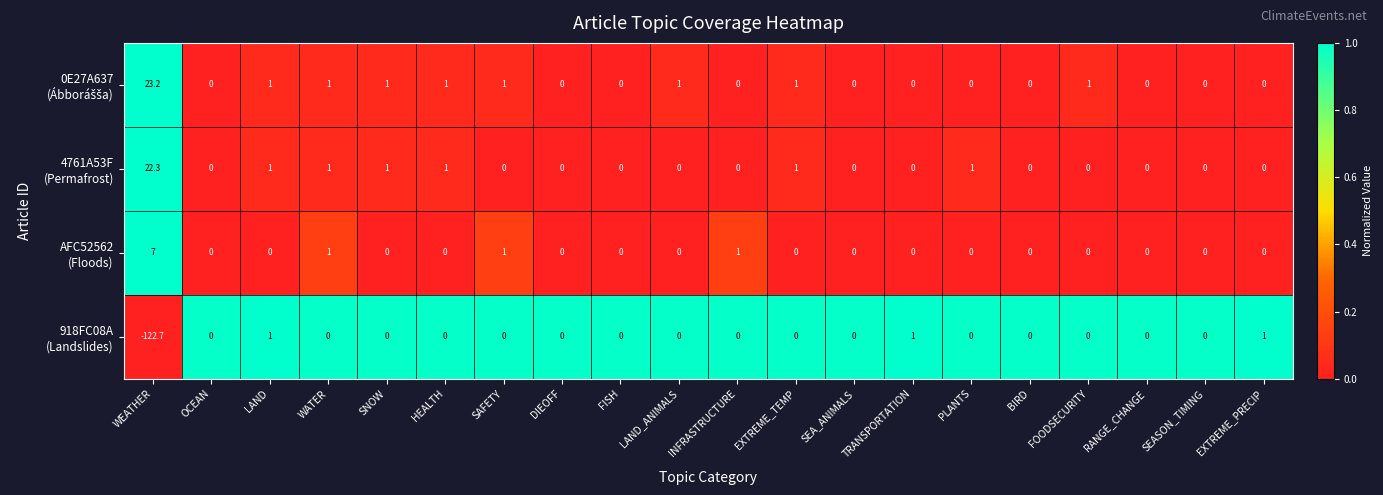

Count the number of data series in this chart.

4